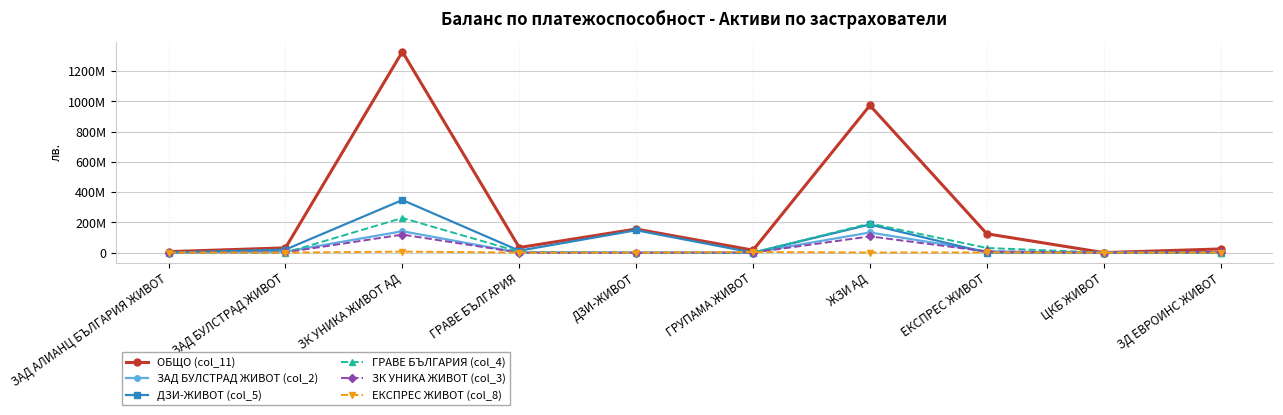

At which category is the sum across all series the highest?

ЗК УНИКА ЖИВОТ АД